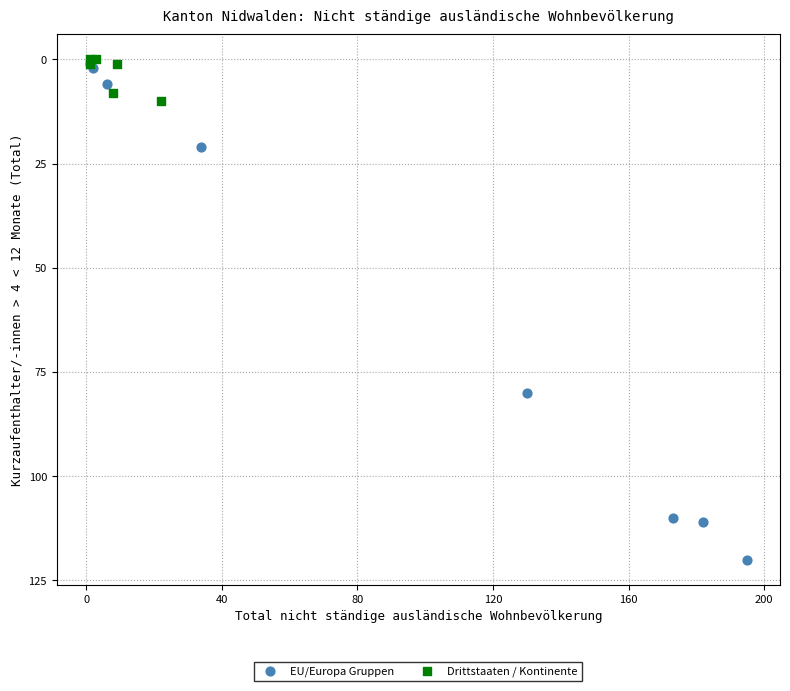

Which series has the largest Y range (max minus min)?

EU/Europa Gruppen